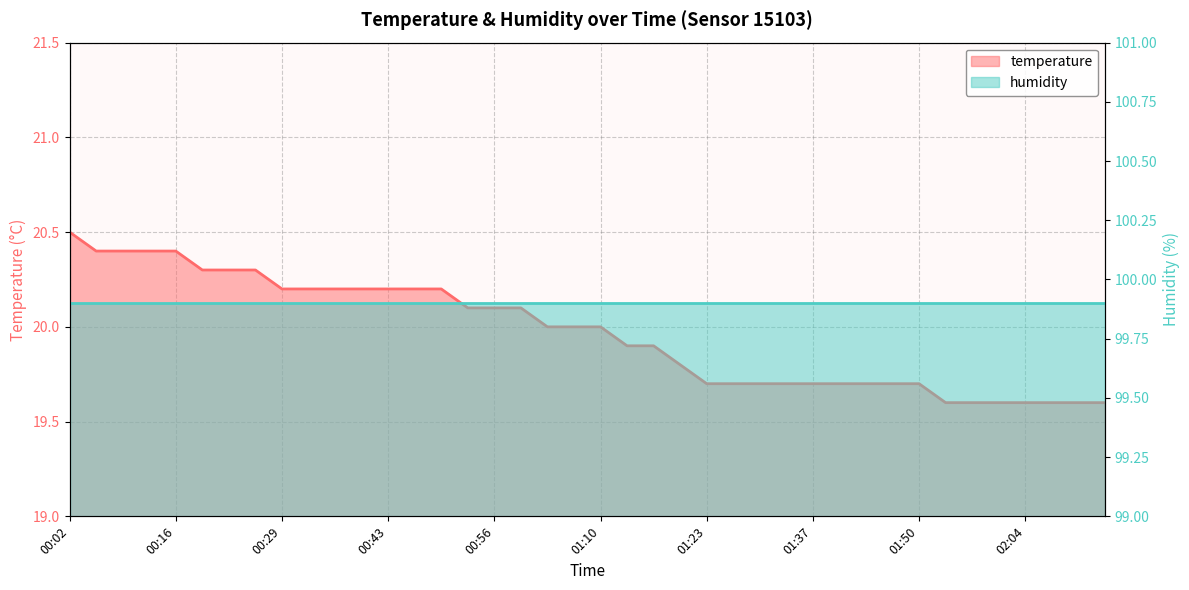

Rank the categories by value from lowest to highest.

01:54, 01:57, 02:00, 02:04, 02:07, 02:10, 02:14, 01:23, 01:27, 01:30, 01:33, 01:37, 01:40, 01:43, 01:47, 01:50, 01:20, 01:13, 01:16, 01:03, 01:06, 01:10, 00:53, 00:56, 00:59, 00:29, 00:32, 00:36, 00:39, 00:43, 00:46, 00:49, 00:19, 00:22, 00:26, 00:05, 00:09, 00:12, 00:16, 00:02